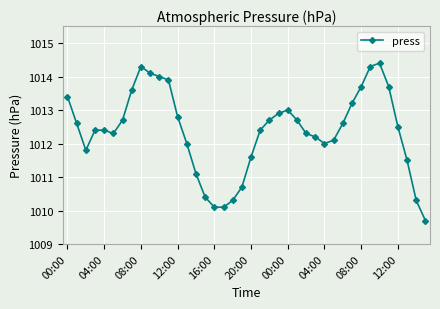

What is the difference between the second highest and minimum values?

4.6